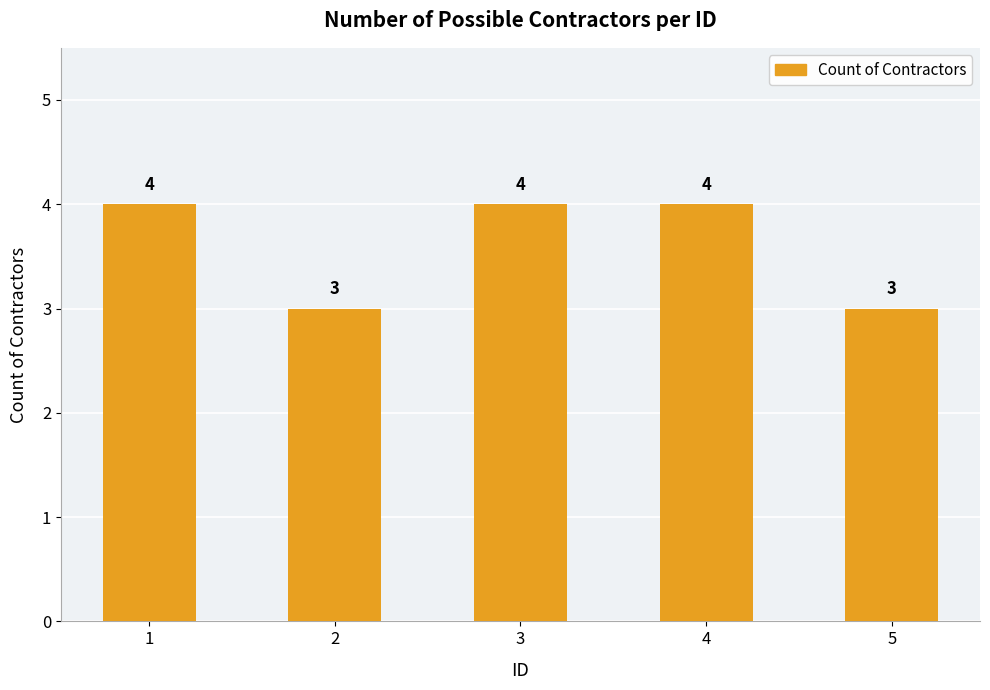

What is the value of the 3rd bar from the left?

4